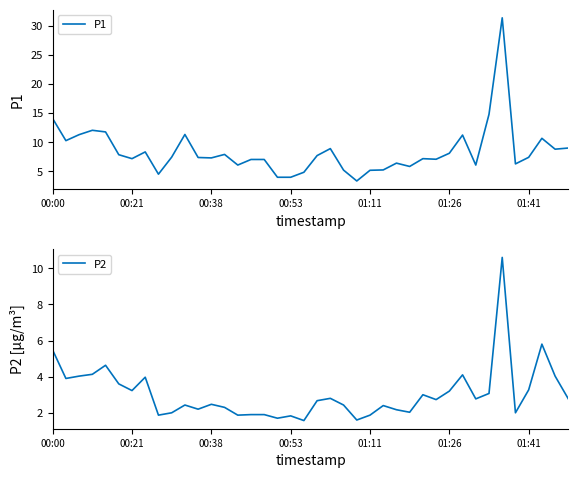

Does the chart display data point markers on the line(s)?

No